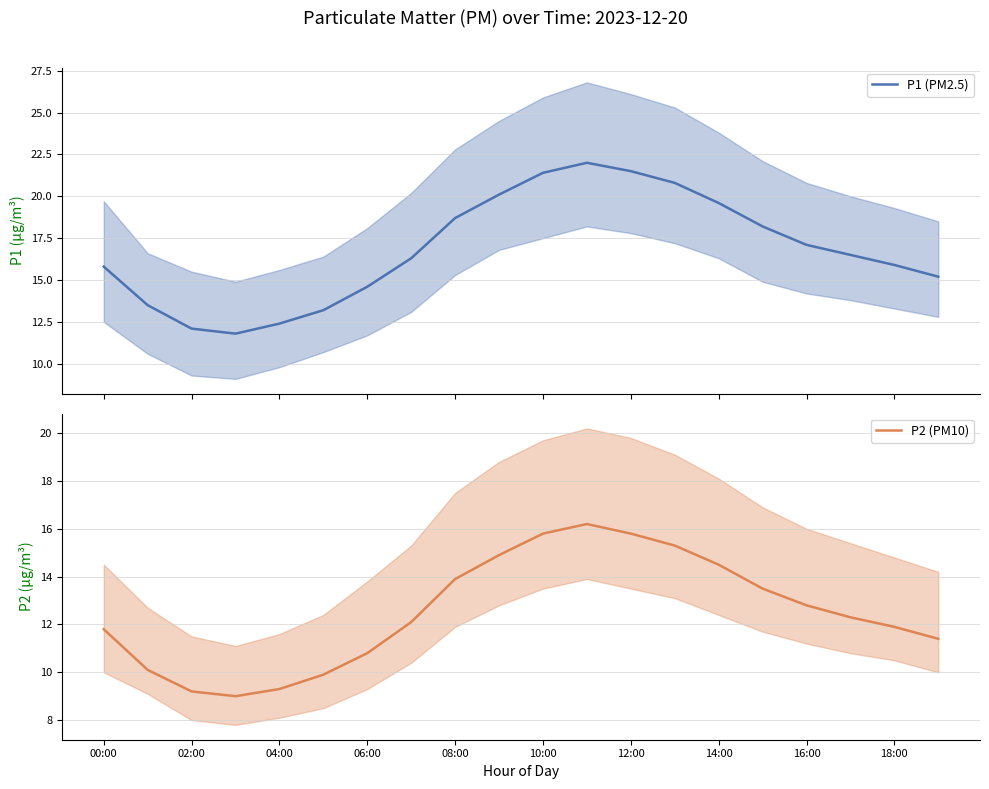

Is it true that P2 (PM10) equals 3.3 at 04:00?

False